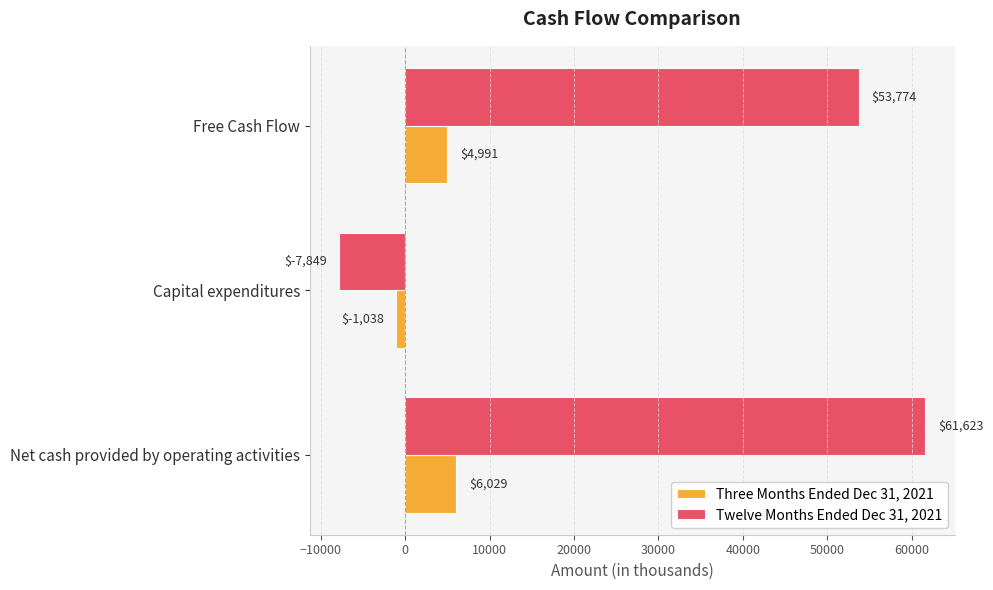

What is the difference between the Three Months Ended Dec 31, 2021 values at Net cash provided by operating activities and Capital expenditures?

7067